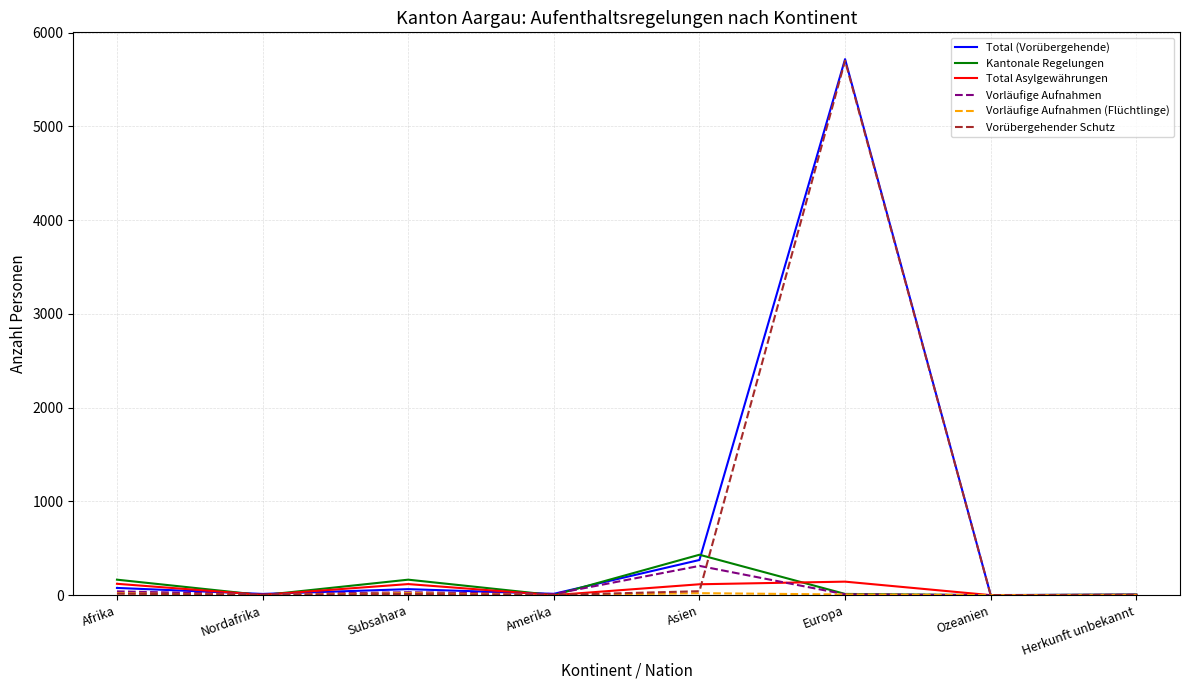

Which series changed the most between Europa and Ozeanien?

Total (Vorübergehende)